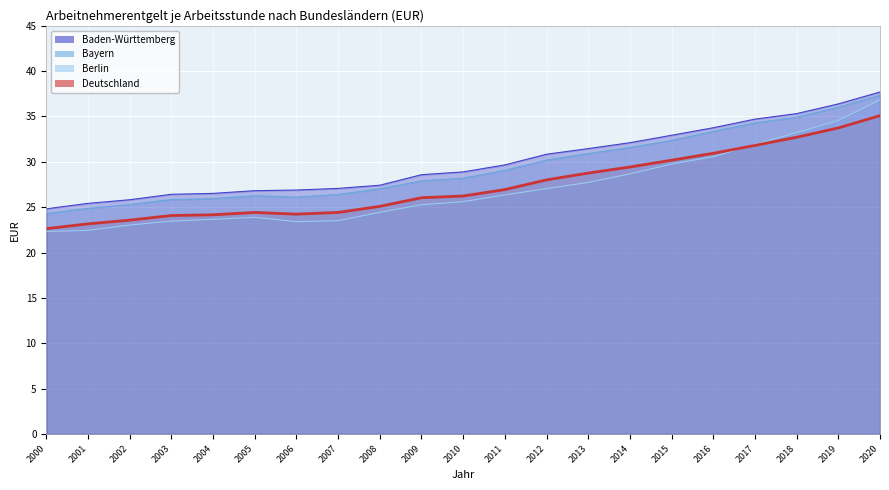

True or false: Berlin and Bayern intersect in this chart.

False